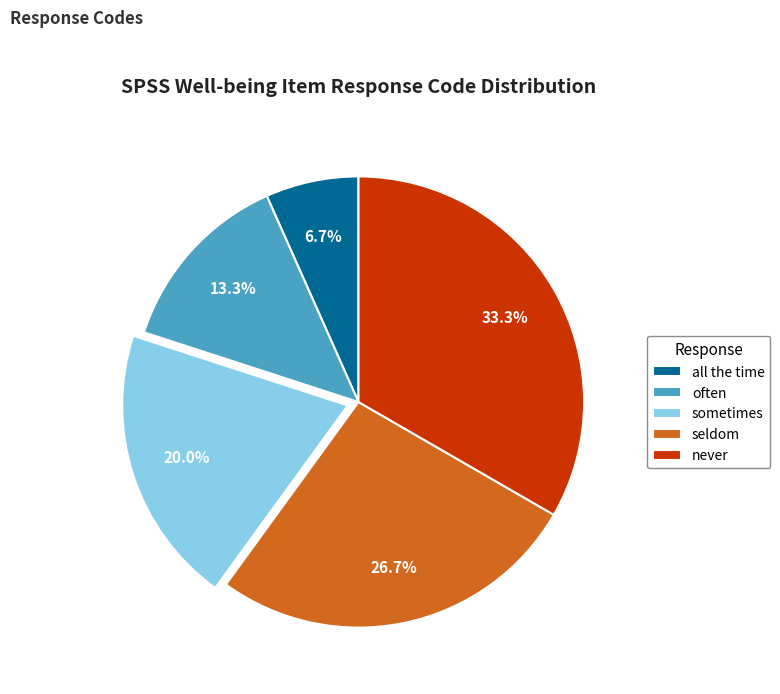

What percentage do often and seldom together represent?

40.0%